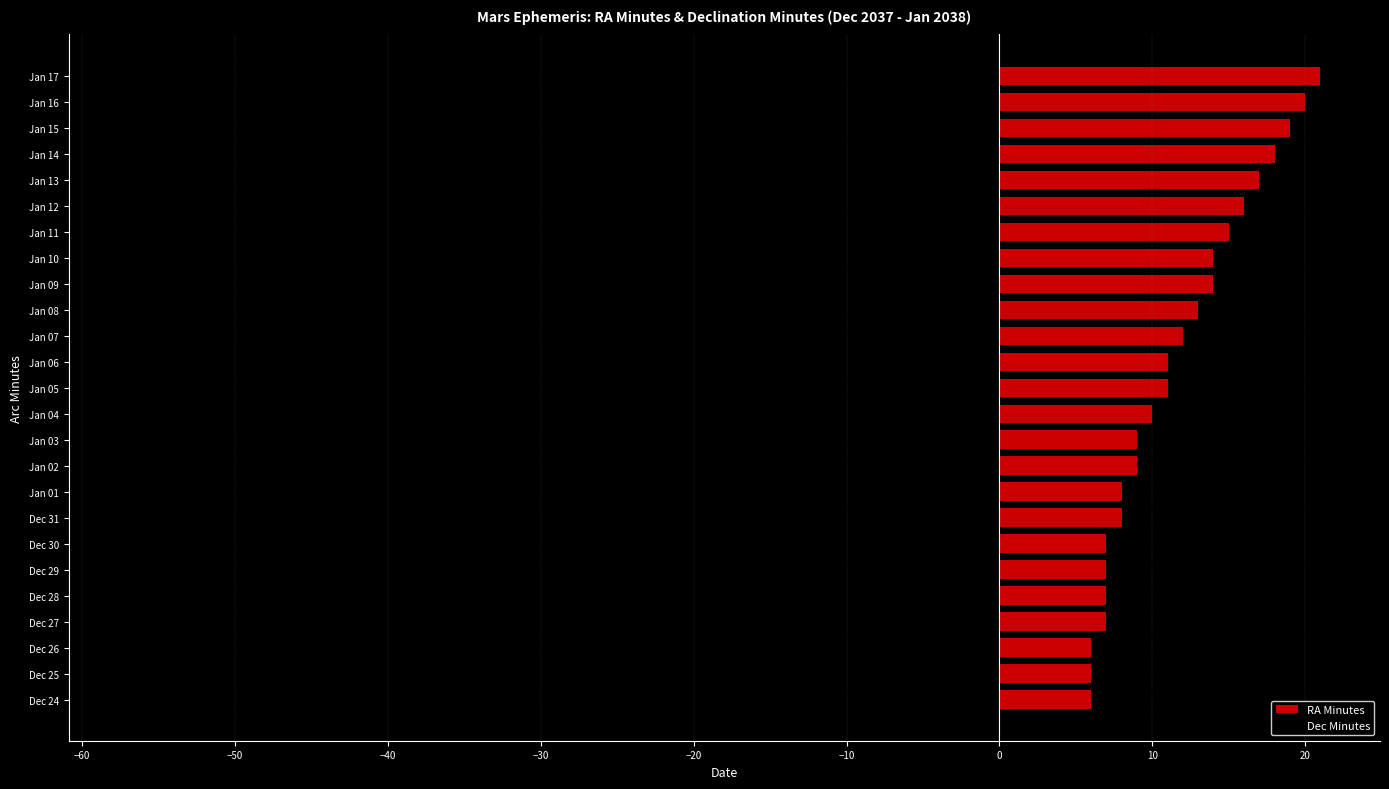

How many groups of bars are there?

25